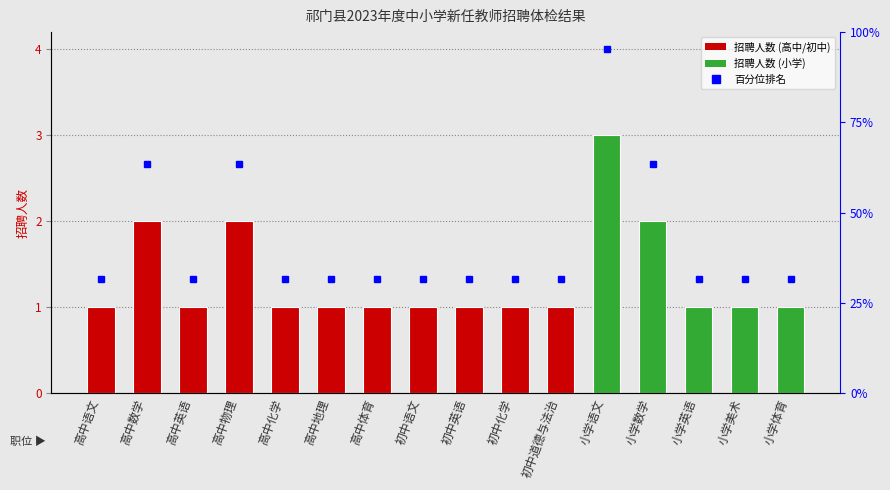

What is the difference between the highest and lowest values at 小学语文?

1.0